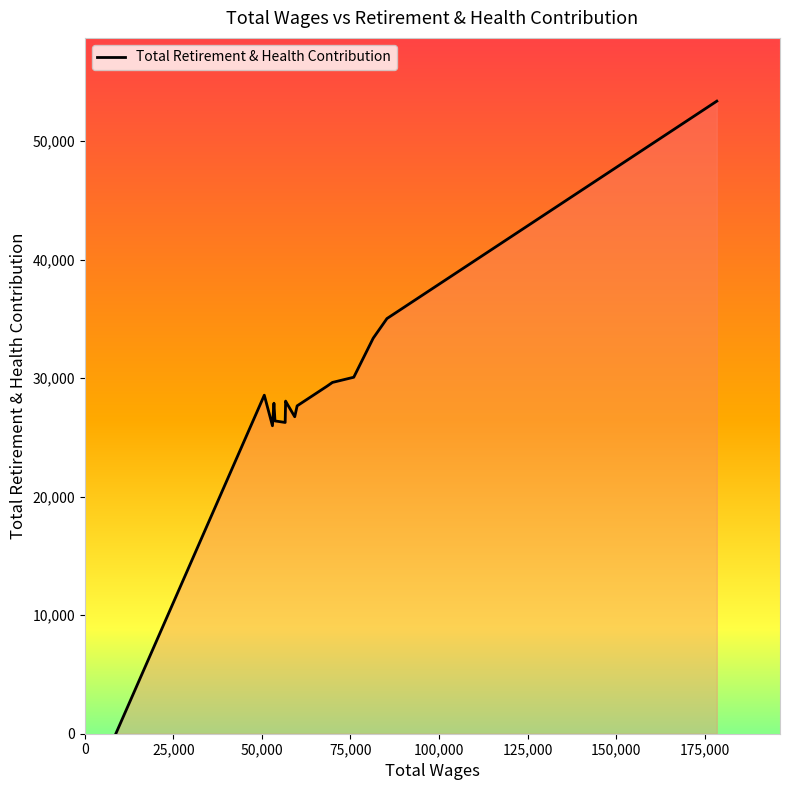

What is the maximum value shown in the chart?

53364